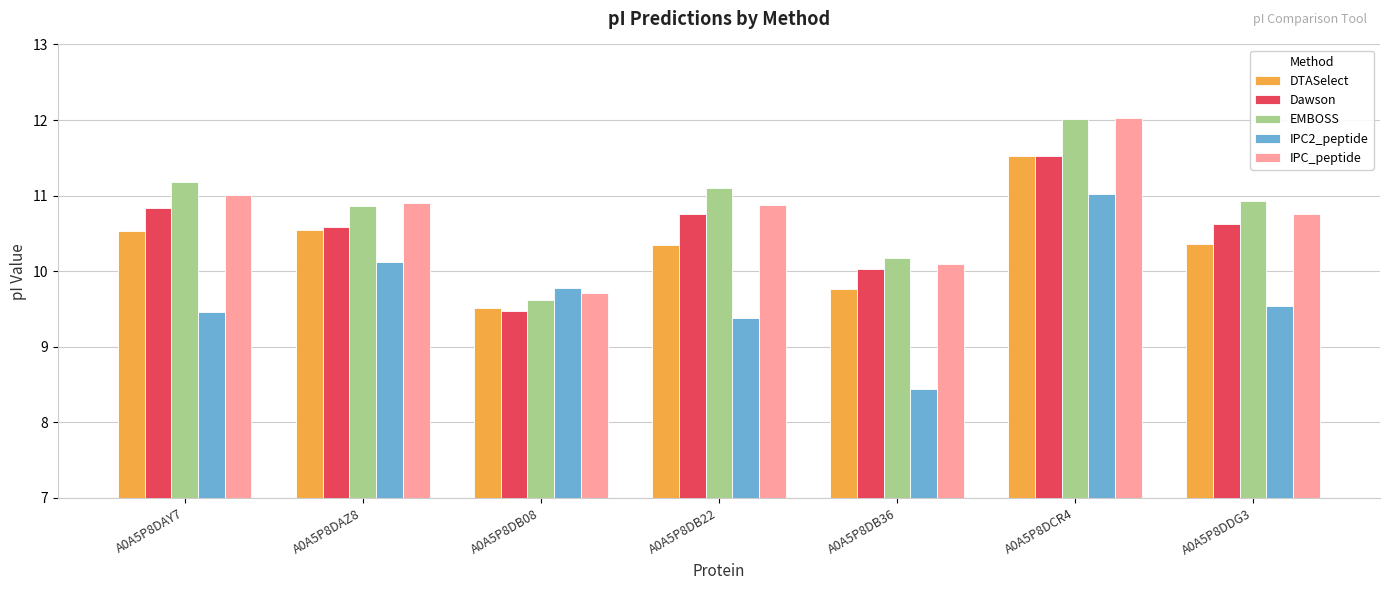

The value of EMBOSS at A0A5P8DCR4 is 16.4. True or false?

False